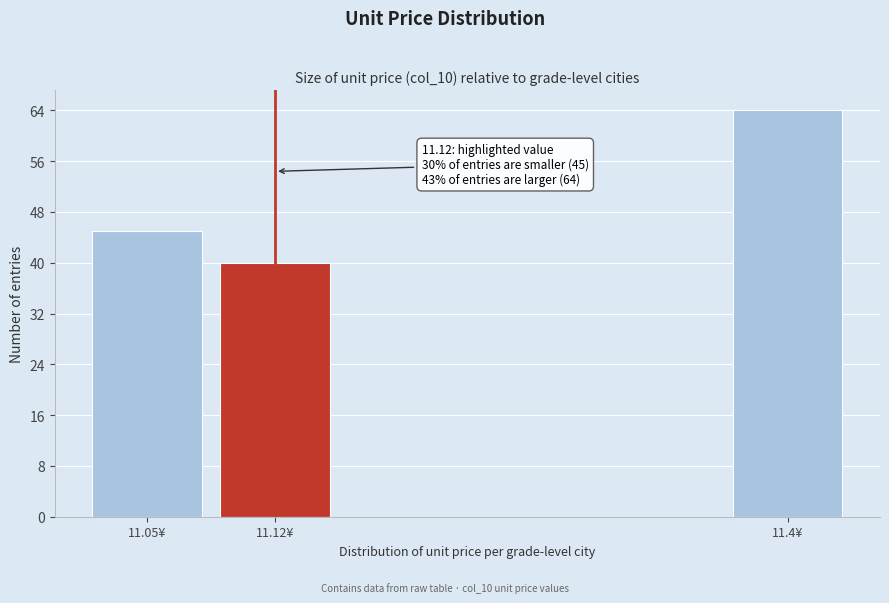

Reading right to left, extract all data points from this chart.

64	40	45